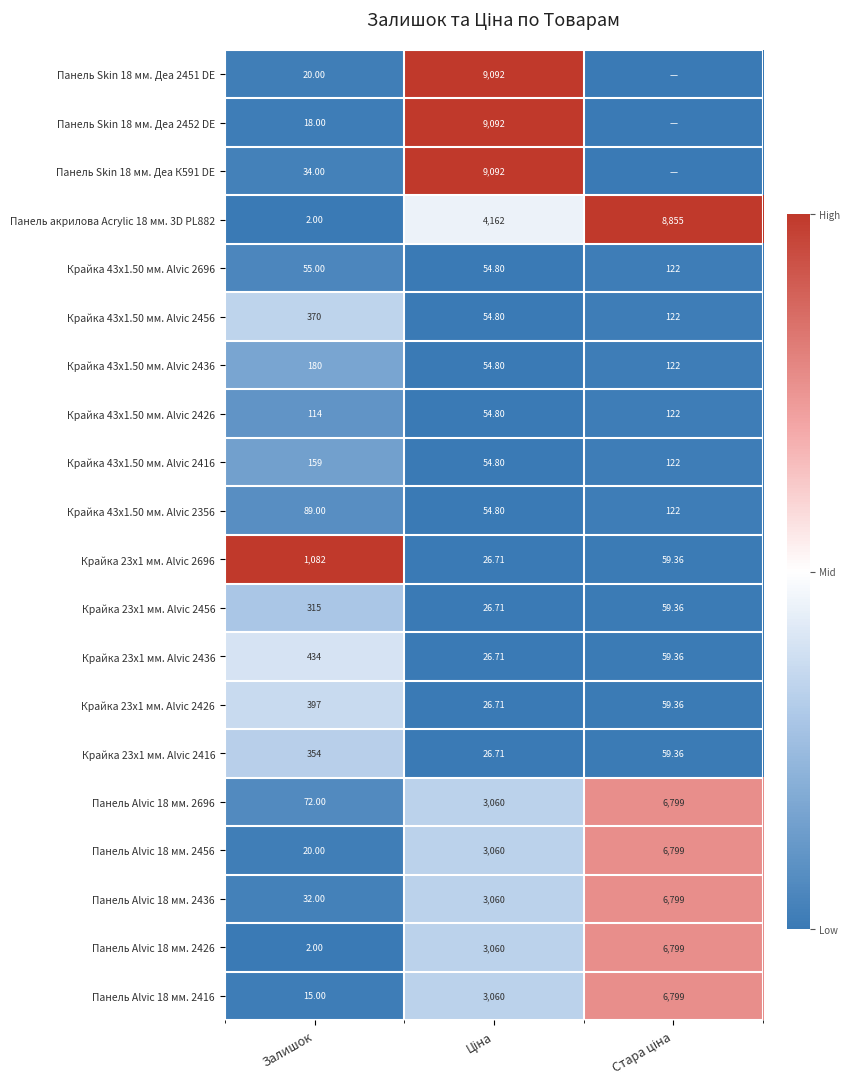

The Крайка 23x1 мм. Alvic 2456 series shows 0.0 at Стара ціна. True or false?

False